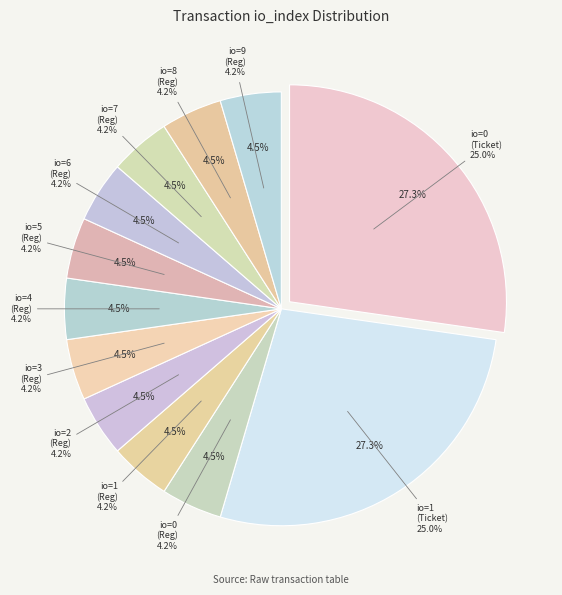

Which category has the smallest portion of the pie?

Regular